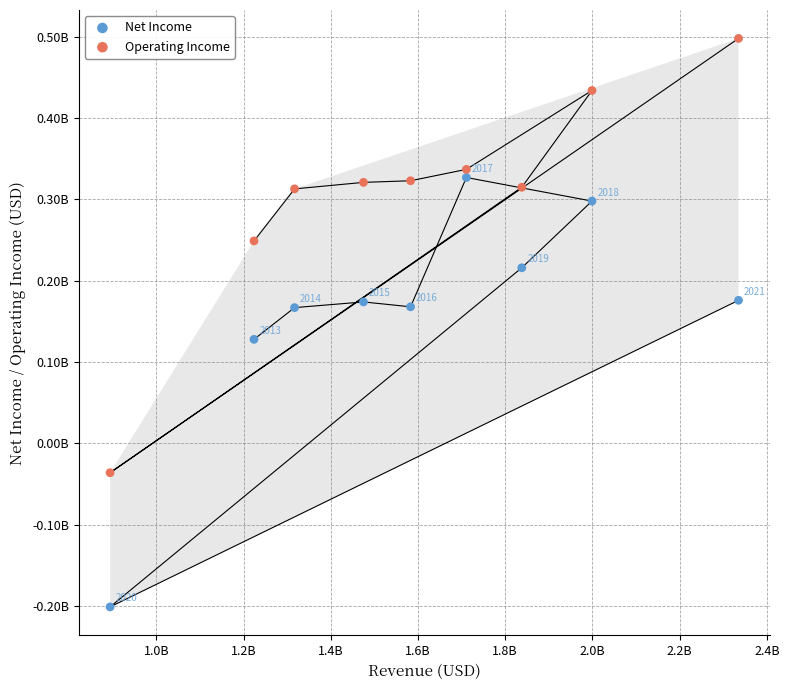

What are all the series names shown in the legend?

Net Income, Operating Income